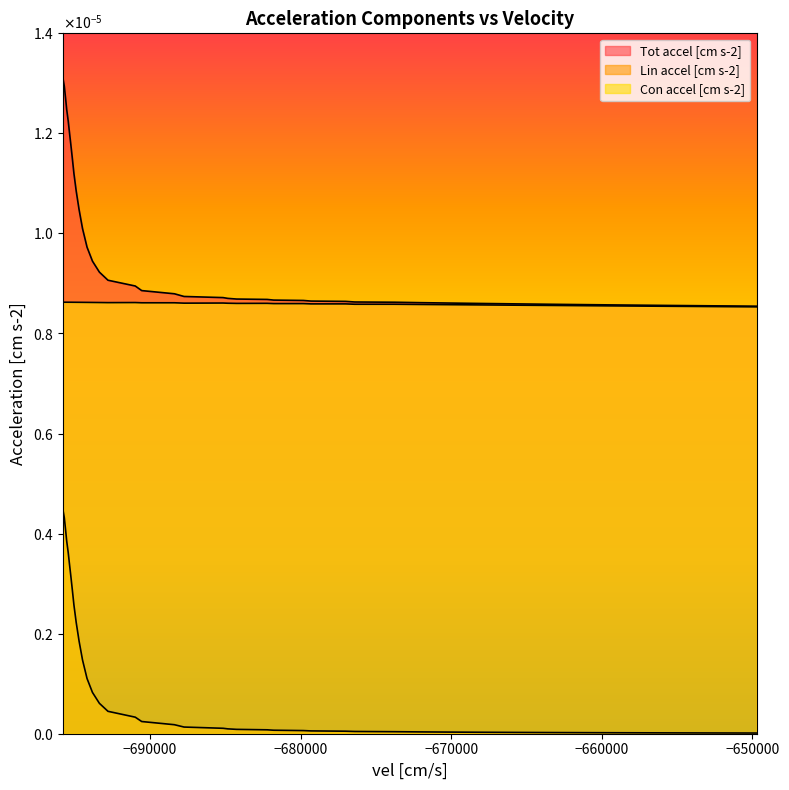

Is the value of Tot accel [cm s-2] at 18 greater than the value of Lin accel [cm s-2] at 33?

Yes